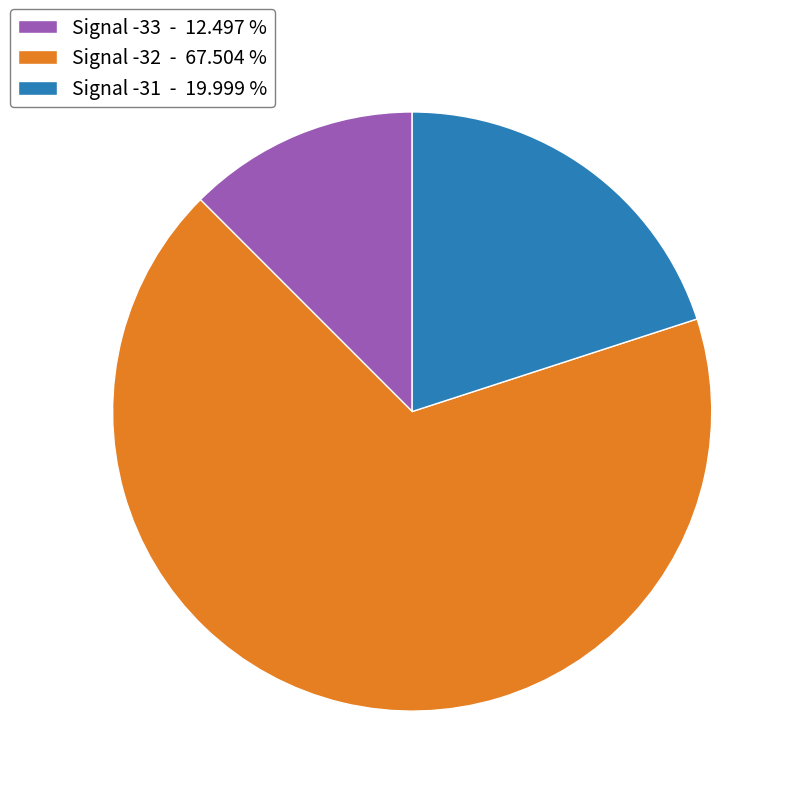

How many segments does this pie chart have?

3